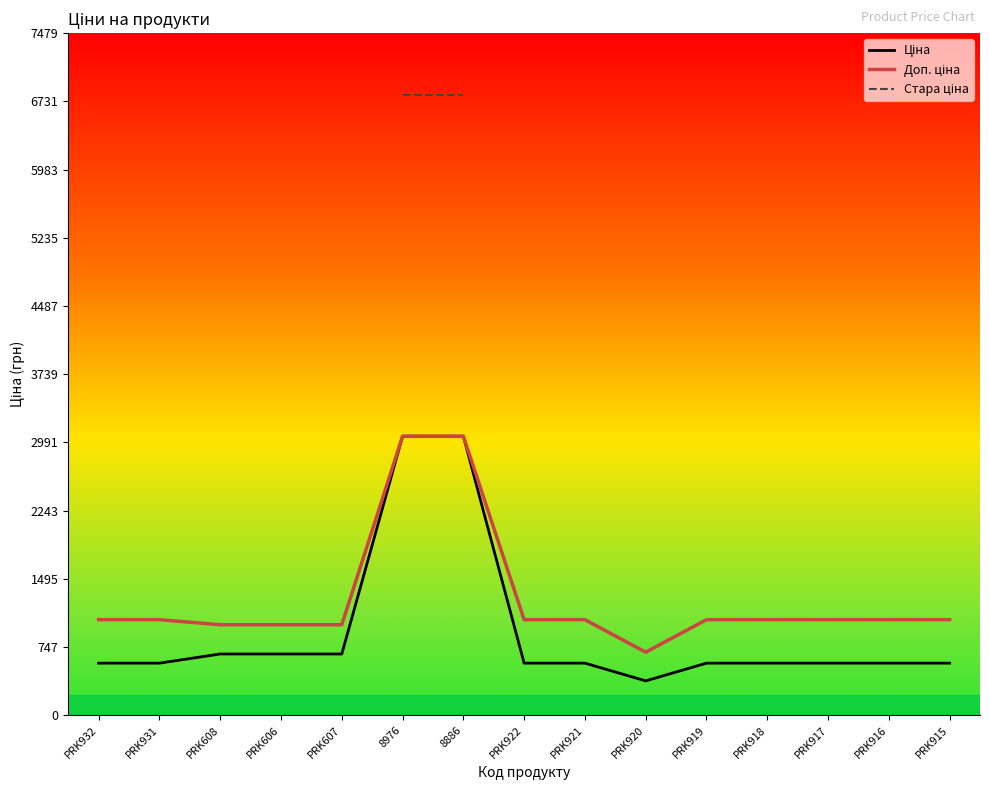

What is the difference between the maximum and minimum values in the Ціна series?

2682.4